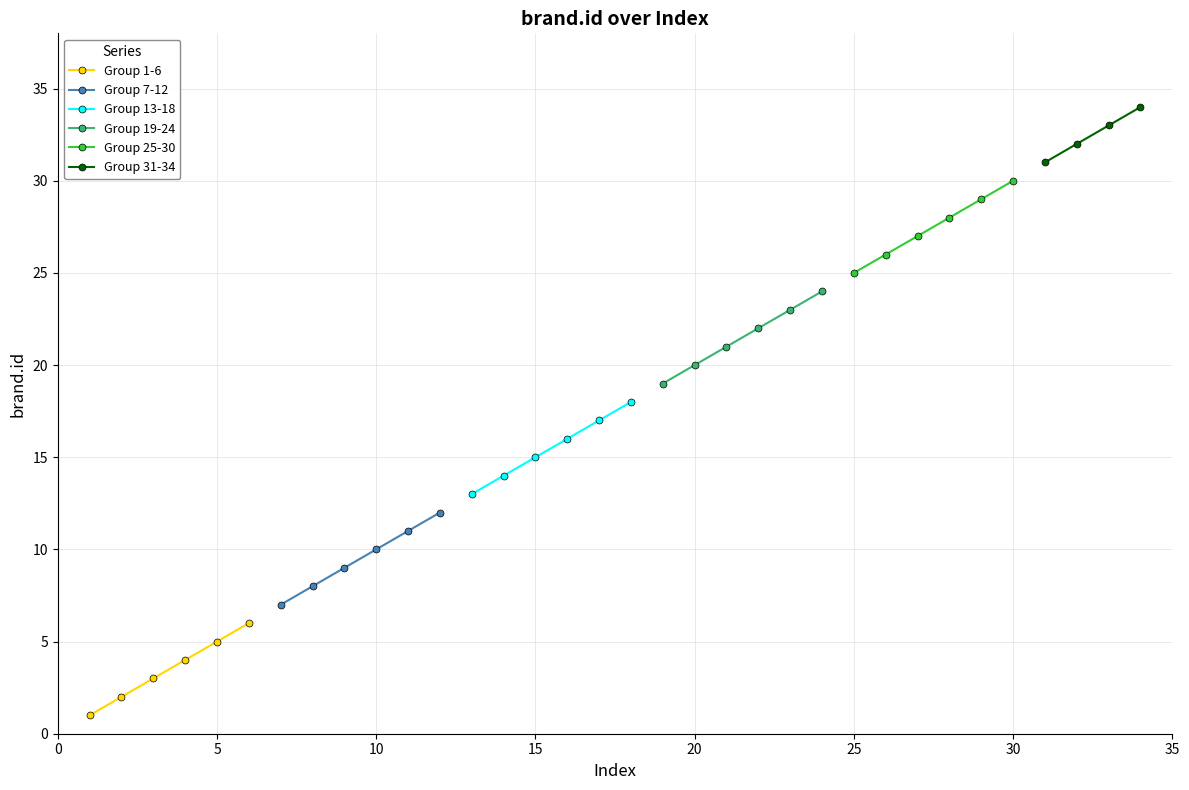

Reading right to left, list all the values displayed in this chart.

34	33	32	31	30	29	28	27	26	25	24	23	22	21	20	19	18	17	16	15	14	13	12	11	10	9	8	7	6	5	4	3	2	1